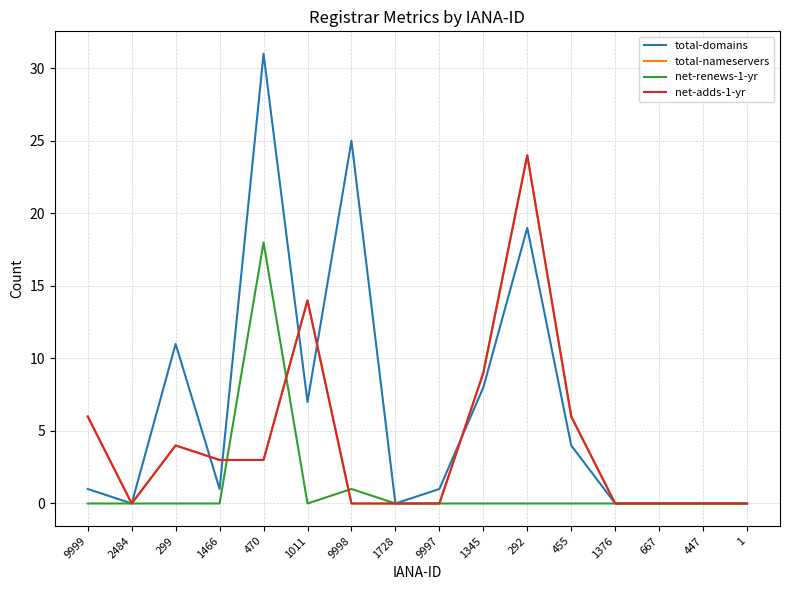

Which series has the widest spread of values?

total-domains